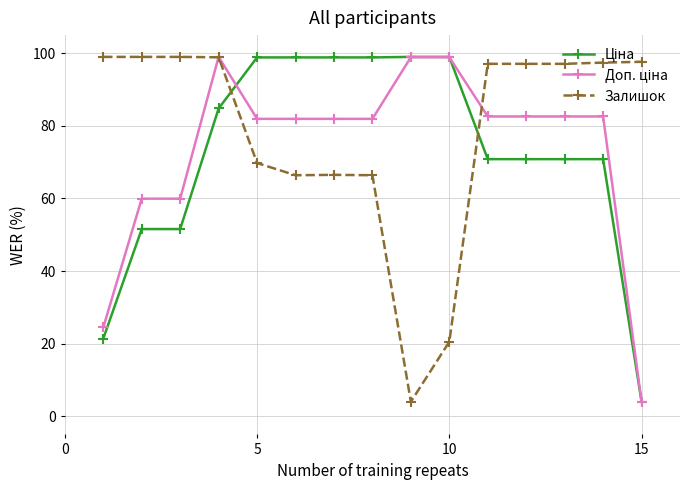

Which series has the largest total across all categories?

Залишок